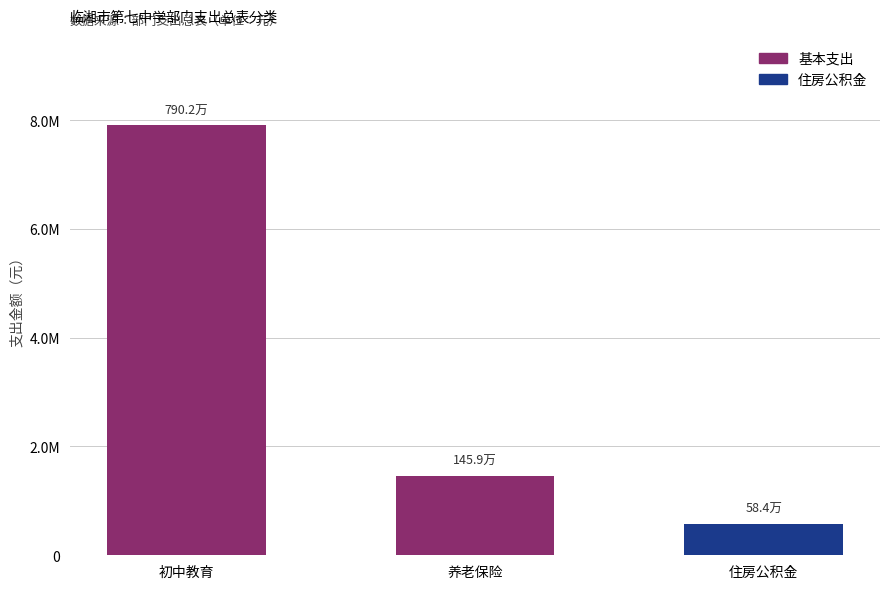

Between 养老保险 and 初中教育, which is larger?

初中教育